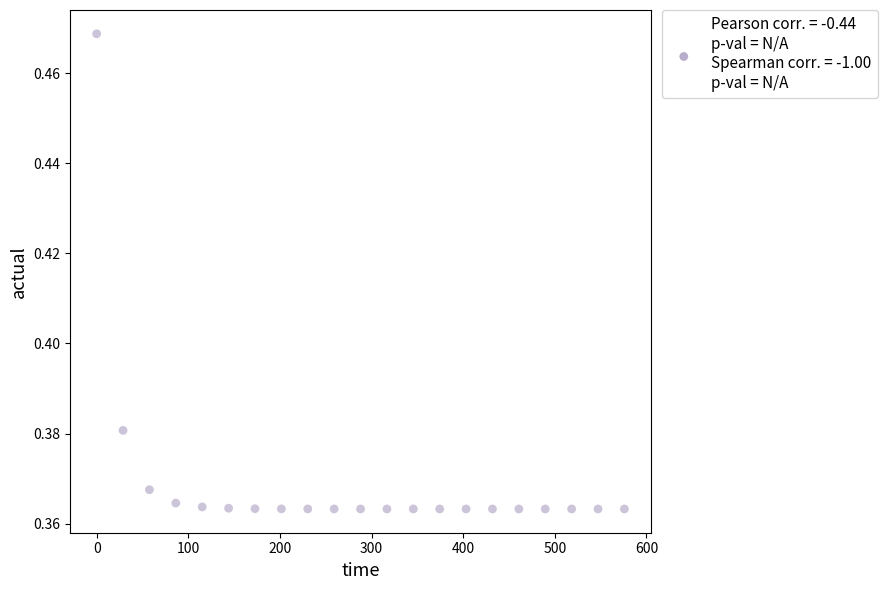

What is the range of X values (max minus min)?

576.0